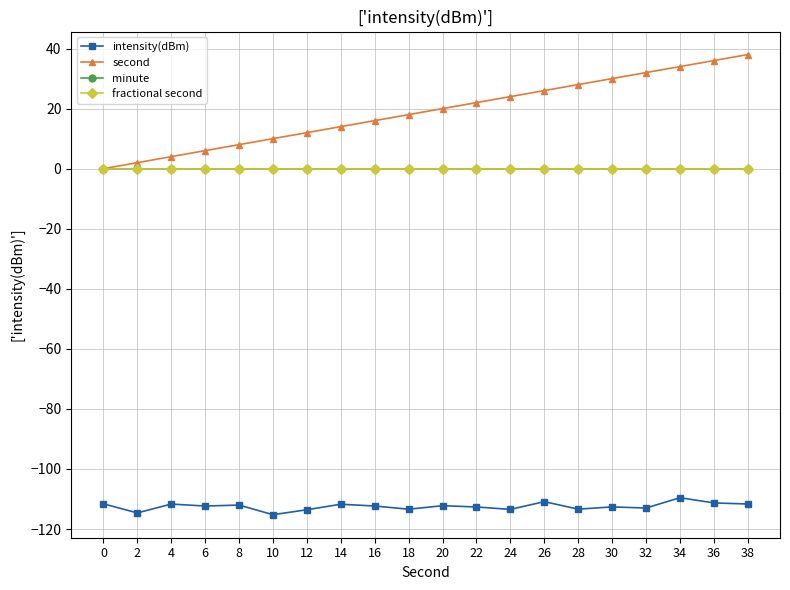

At which category is the sum across all series the highest?

38